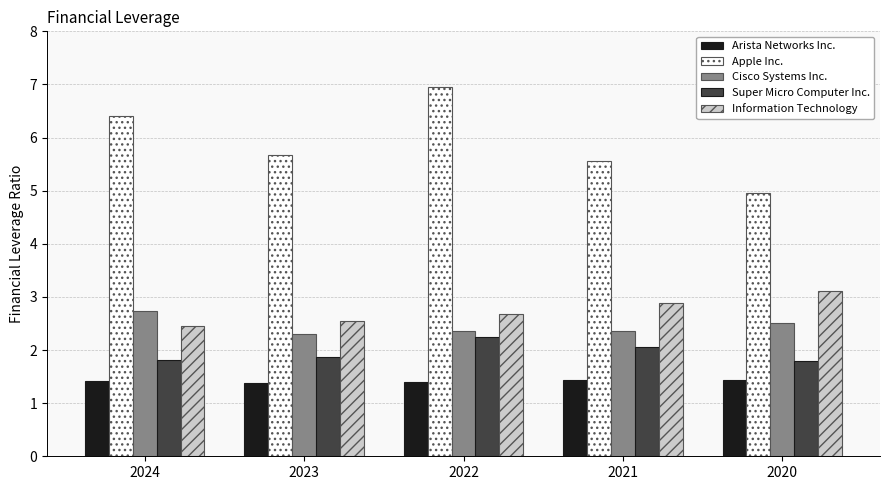

Read the Super Micro Computer Inc. value at 2020.

1.8